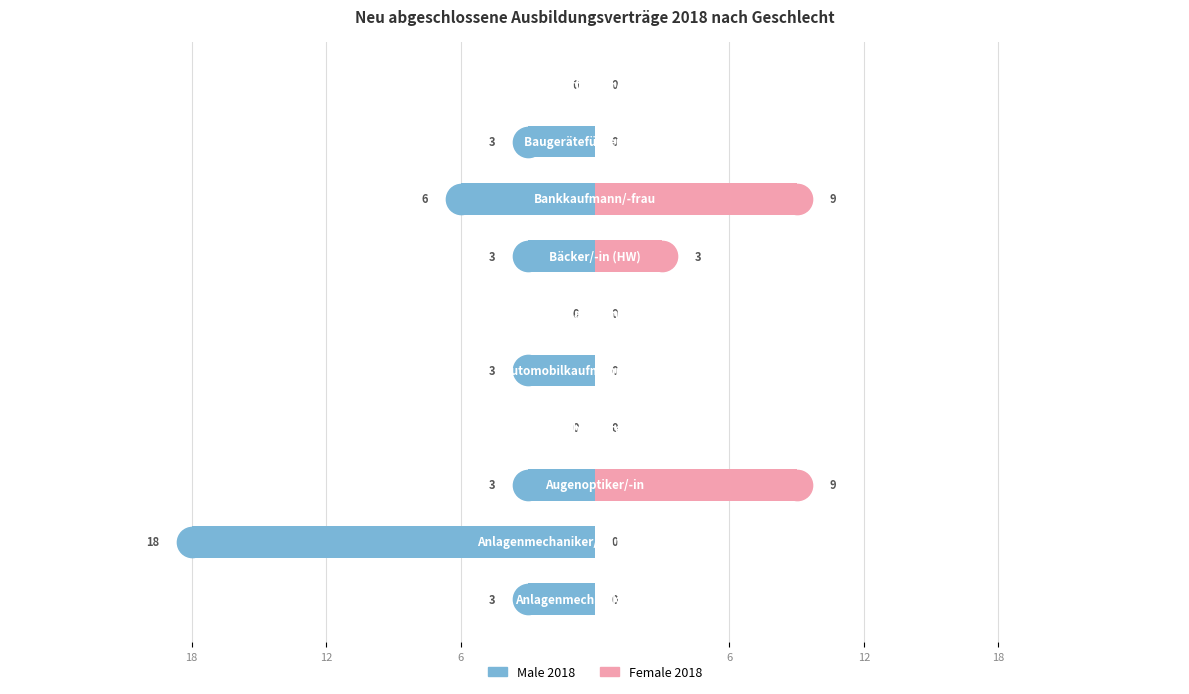

What is the average value of the Female series?

2